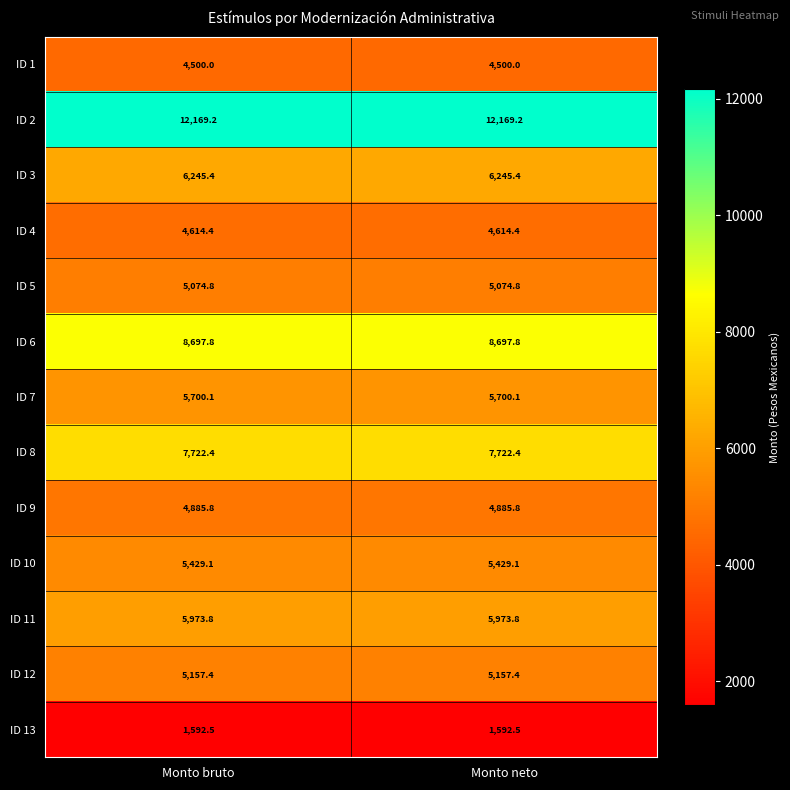

What is the difference between the highest and lowest values at Monto bruto?

10576.7